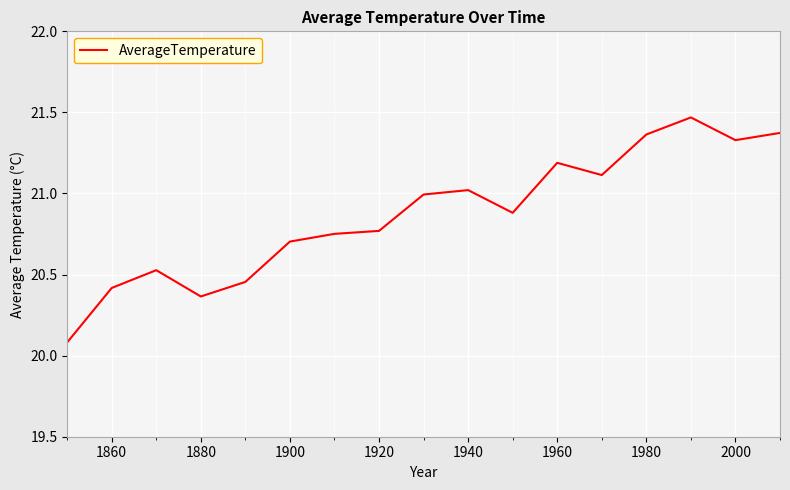

What is the average value?

20.9